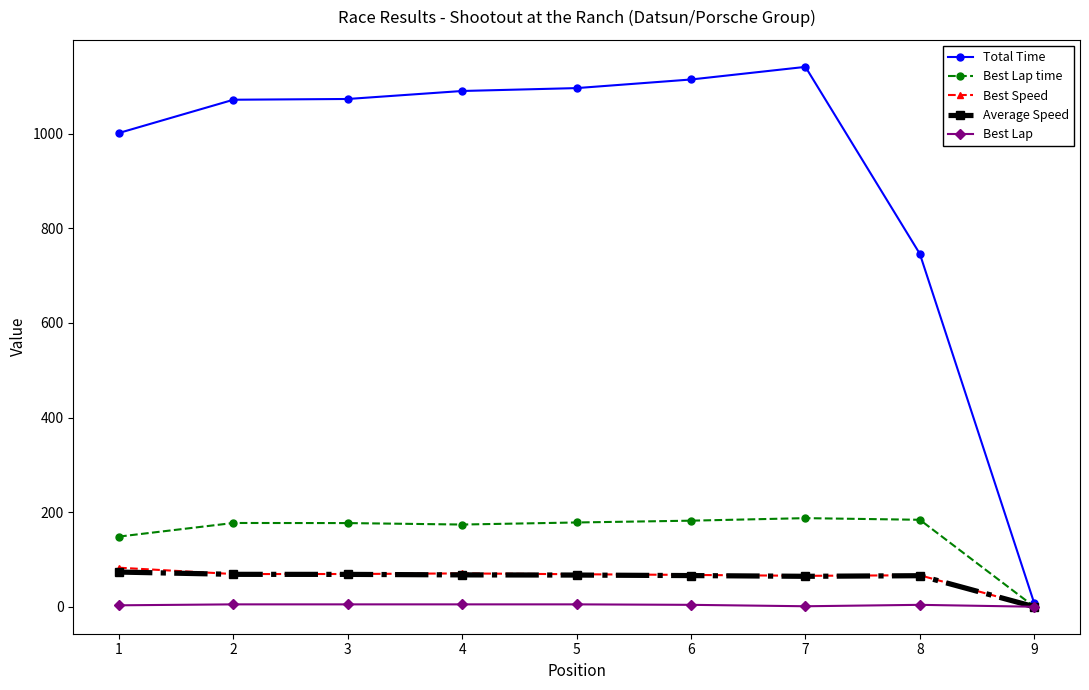

What is the average value of the Best Speed series?

62.1